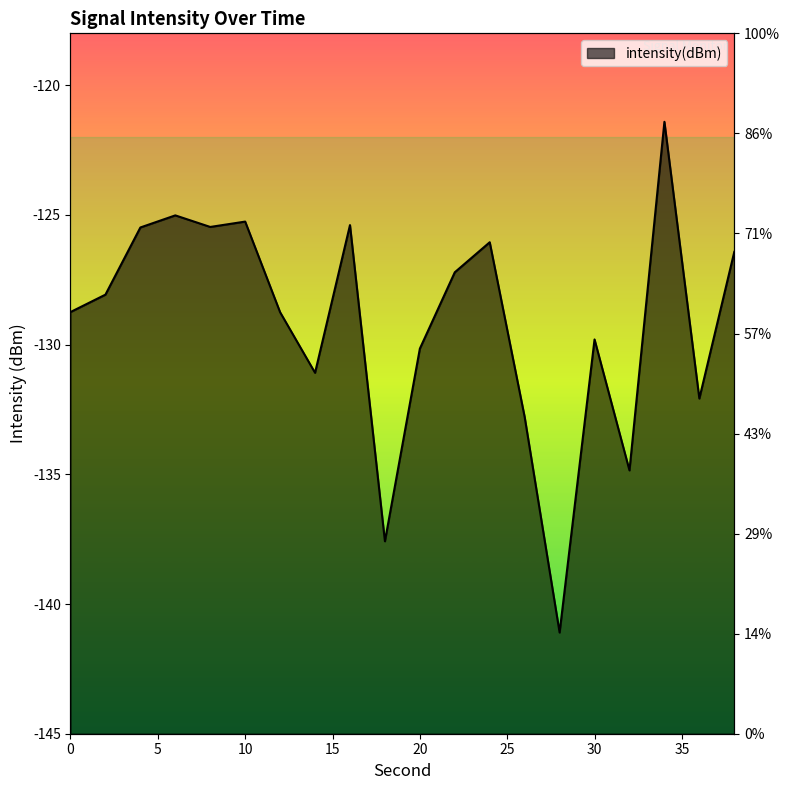

Reading left to right, list all the values displayed in this chart.

-128.7	-128.1	-125.5	-125.0	-125.5	-125.3	-128.8	-131.1	-125.4	-137.6	-130.2	-127.2	-126.1	-132.8	-141.1	-129.8	-134.8	-121.4	-132.1	-126.4